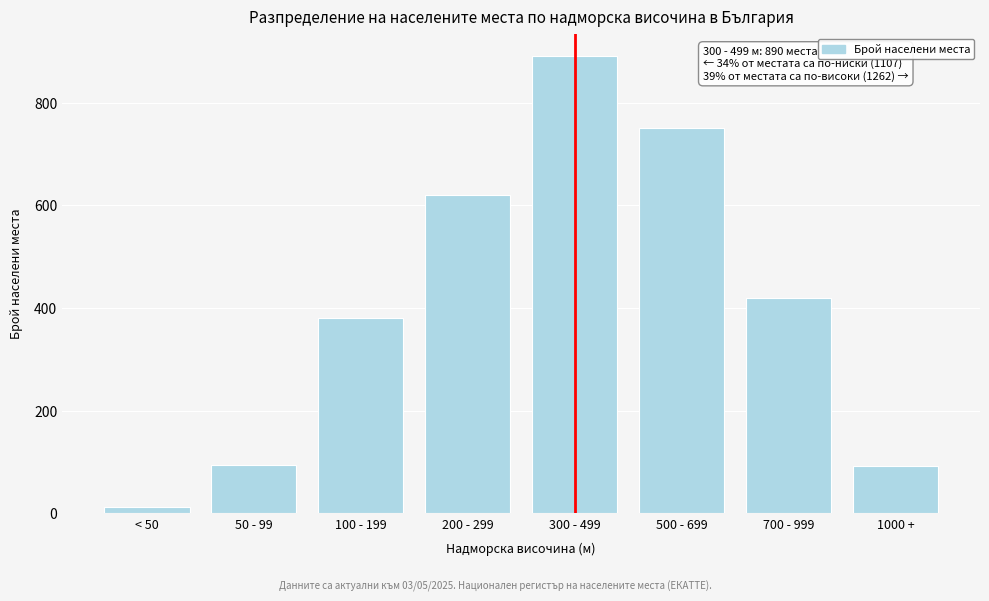

The value at 700 - 999 is 197. True or false?

False